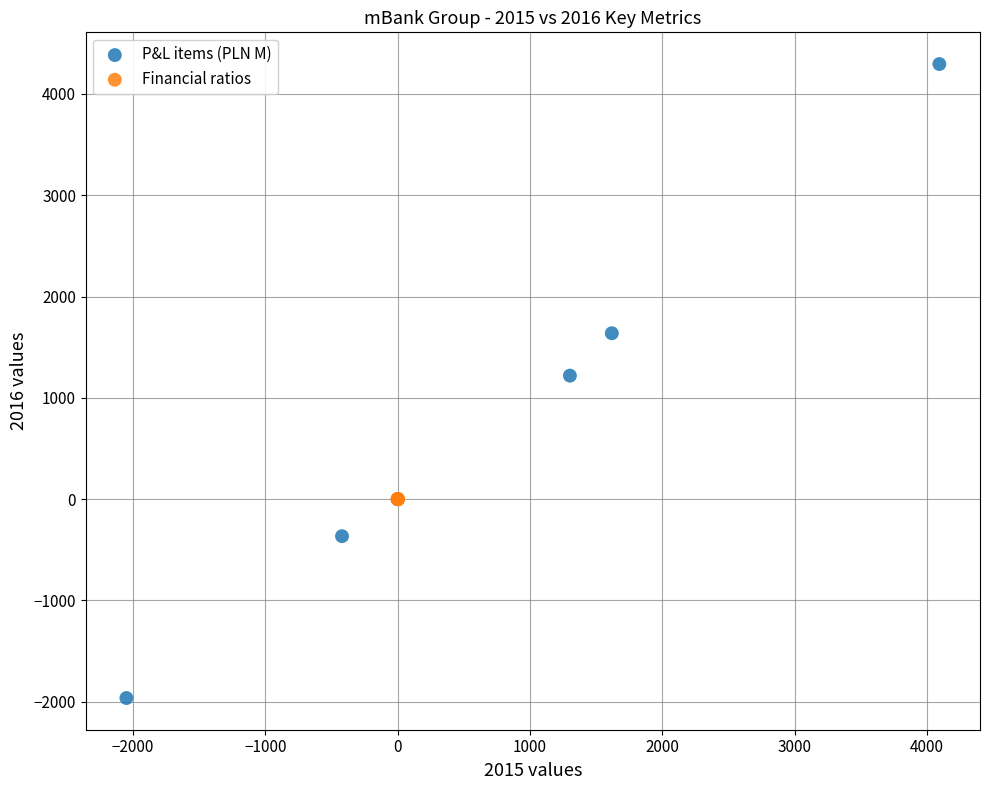

Which series contains the lowest Y value?

P&L items (PLN M)